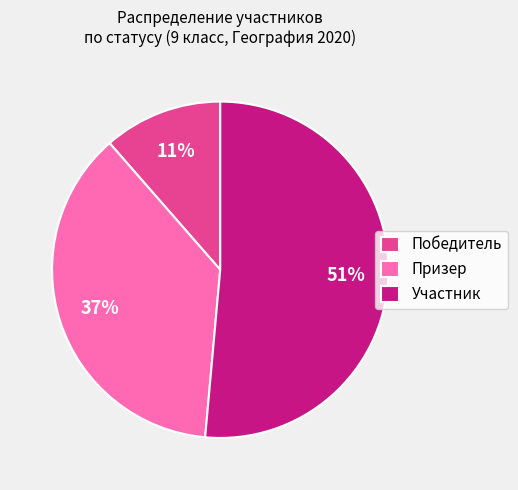

Combined, do Участник and Призер account for over 50%?

Yes